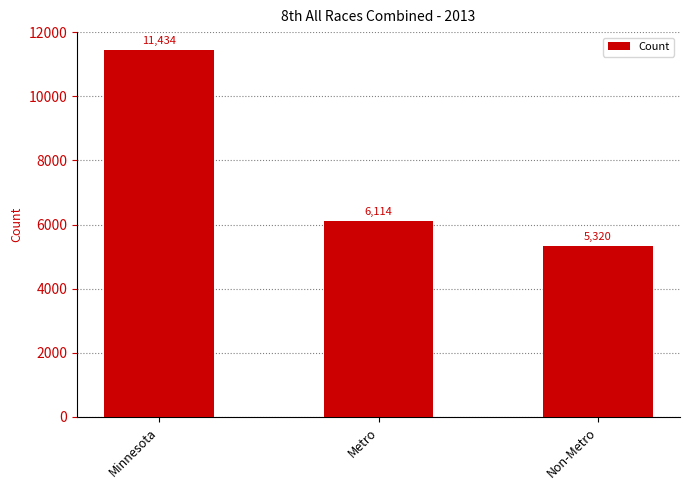

Approximately how many times larger is the value at Minnesota compared to Metro?

1.9